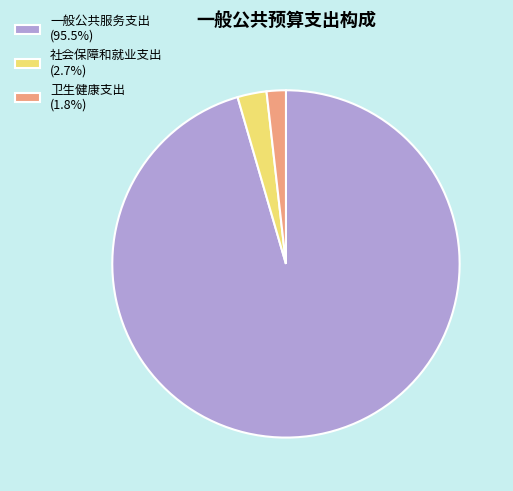

Is the sum of 卫生健康支出 (1.8%) and 社会保障和就业支出 (2.7%) greater than half?

No